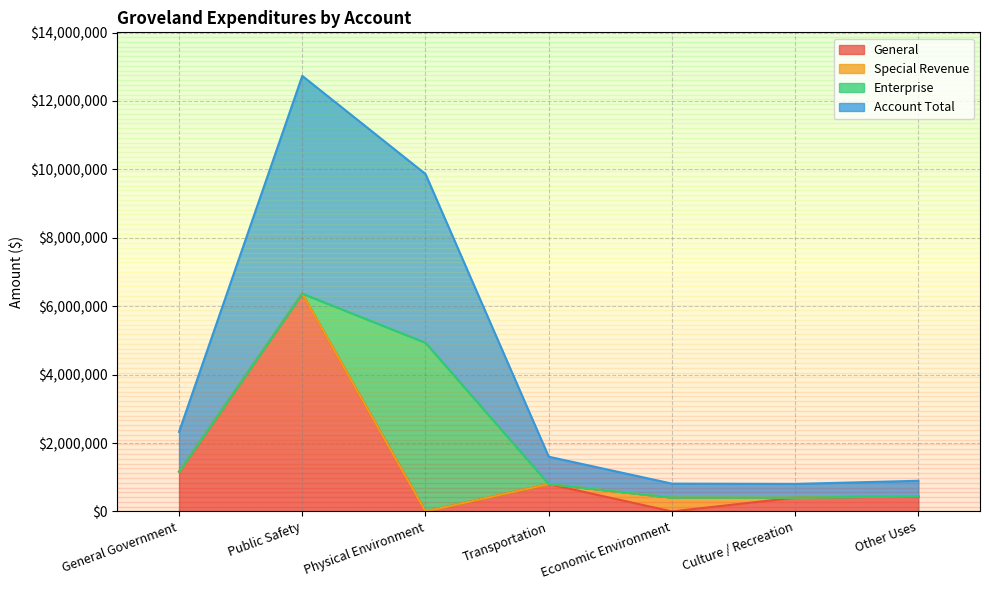

At which label does General reach its peak?

Public Safety